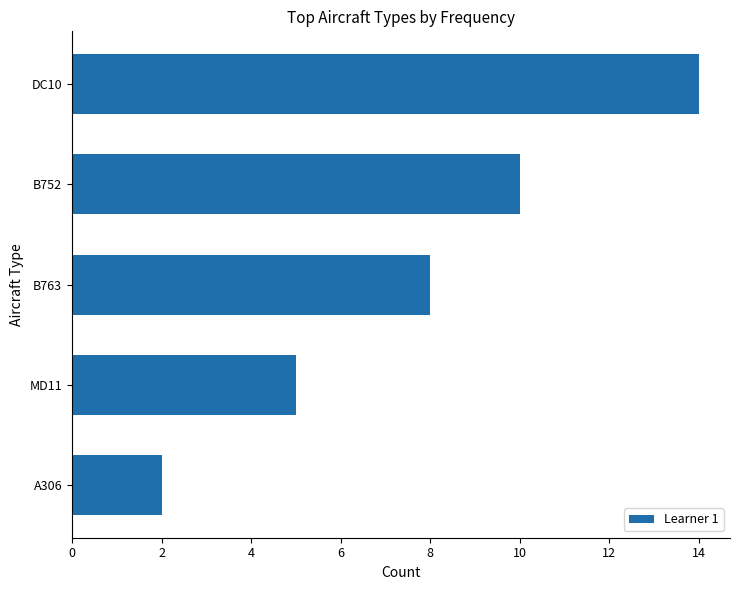

What is the label of the 1st bar from the top?

DC10